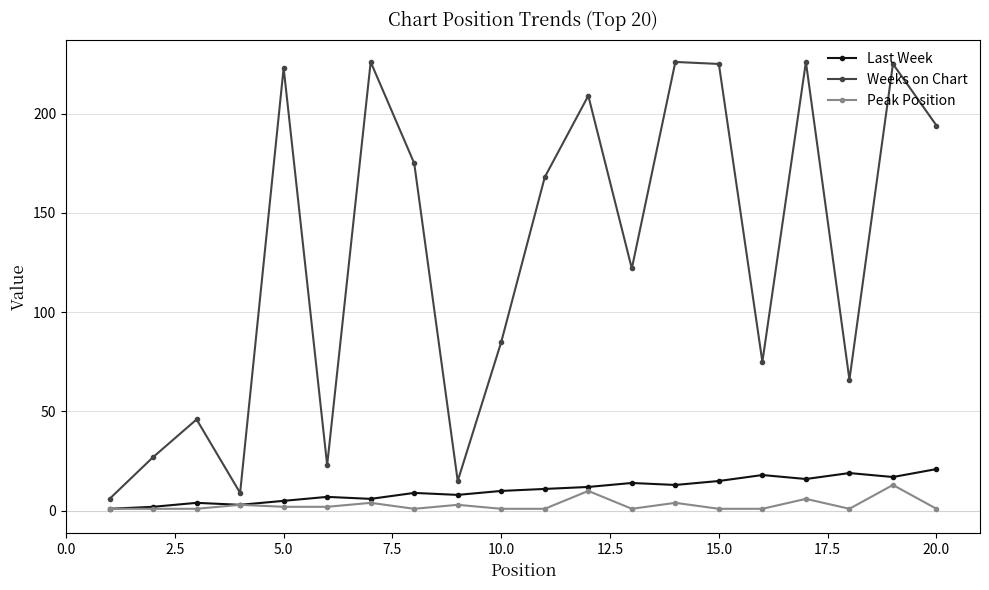

What is the maximum value shown in the chart?

226